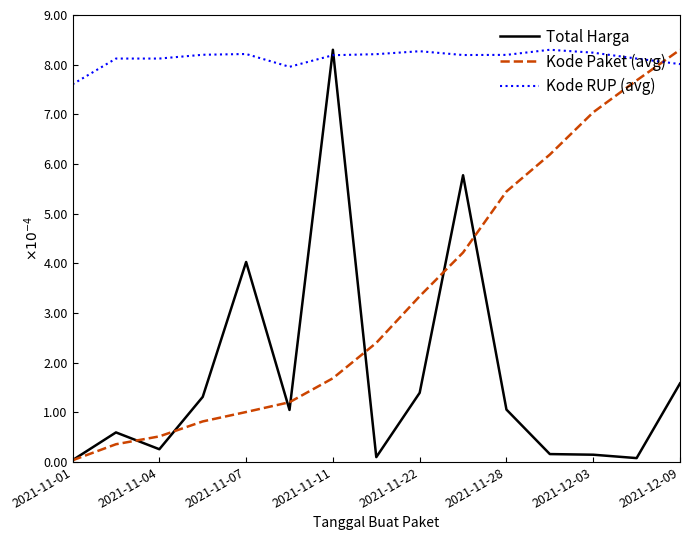

True or false: Kode Paket (avg) and Total Harga cross at least once.

True